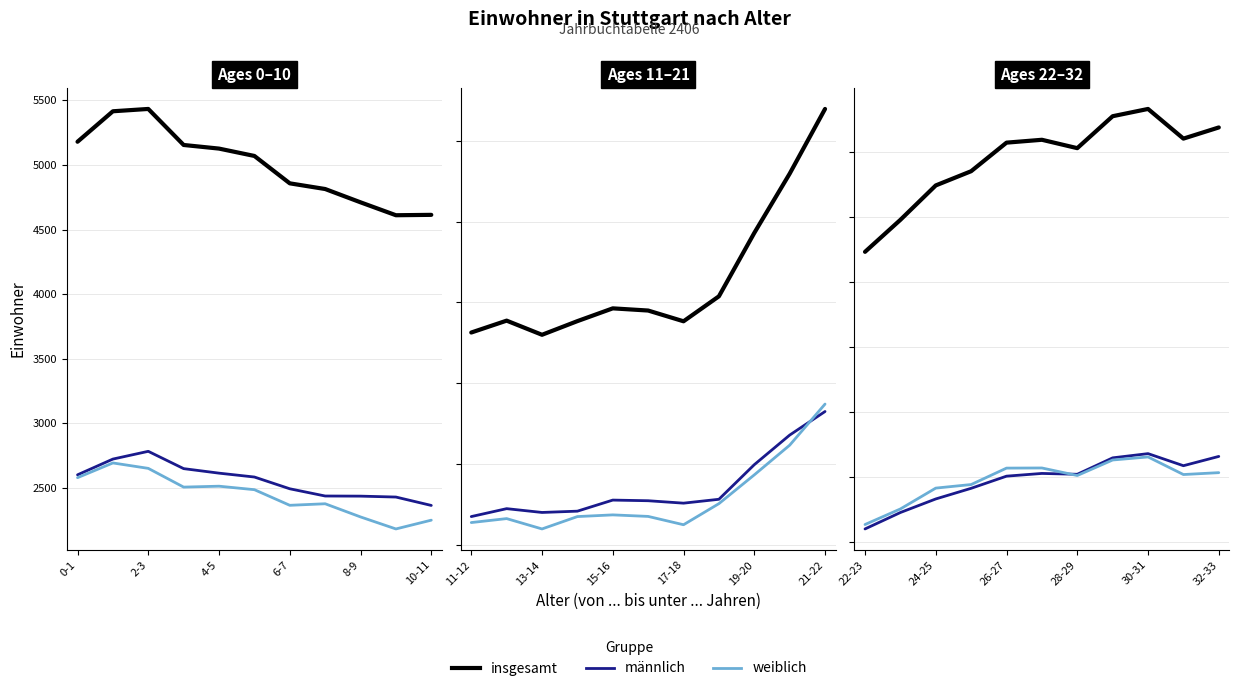

How many interior local peaks does the weiblich series have?

2